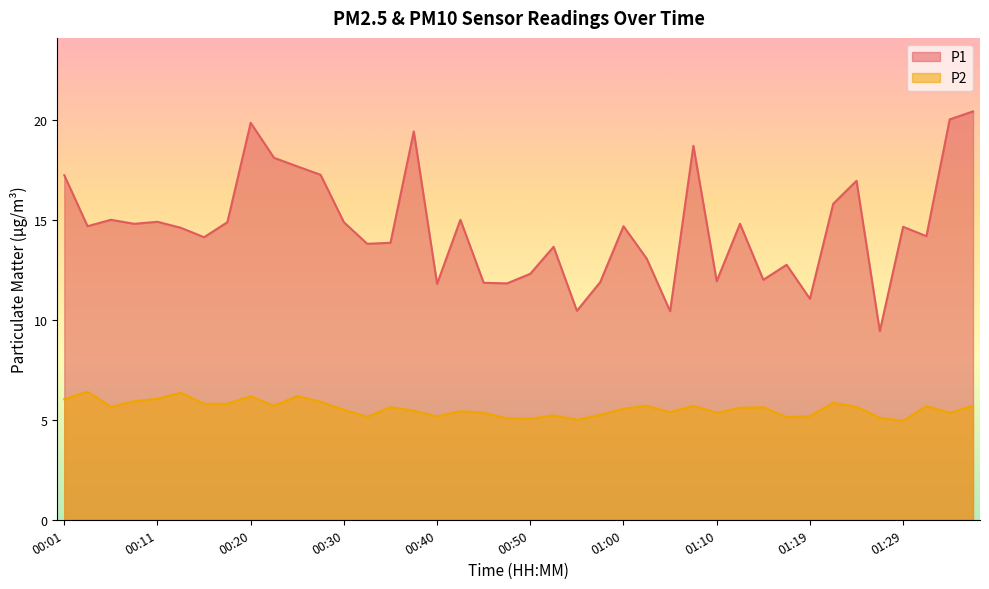

Reading right to left, extract all data points from this chart.

P1: 01:37=20.4	01:34=20.0	01:31=14.2	01:29=14.7	01:27=9.4	01:24=16.9	01:22=15.8	01:19=11.1	01:17=12.8	01:14=12.0	01:12=14.8	01:10=11.9	01:07=18.7	01:05=10.4	01:02=13.1	01:00=14.7	00:57=11.9	00:55=10.4	00:53=13.7	00:50=12.3	00:48=11.8	00:45=11.8	00:43=15.0	00:40=11.8	00:38=19.4	00:35=13.8	00:33=13.8	00:30=14.9	00:28=17.2	00:25=17.7	00:23=18.1	00:20=19.9	00:18=14.9	00:16=14.1	00:13=14.6	00:11=14.9	00:08=14.8	00:06=15.0	00:03=14.7	00:01=17.2
P2: 01:37=5.7	01:34=5.3	01:31=5.7	01:29=5.0	01:27=5.1	01:24=5.7	01:22=5.8	01:19=5.2	01:17=5.1	01:14=5.6	01:12=5.6	01:10=5.3	01:07=5.7	01:05=5.4	01:02=5.7	01:00=5.5	00:57=5.2	00:55=5.0	00:53=5.2	00:50=5.0	00:48=5.1	00:45=5.3	00:43=5.4	00:40=5.2	00:38=5.5	00:35=5.6	00:33=5.2	00:30=5.5	00:28=5.9	00:25=6.2	00:23=5.7	00:20=6.2	00:18=5.8	00:16=5.8	00:13=6.3	00:11=6.0	00:08=5.9	00:06=5.7	00:03=6.4	00:01=6.0